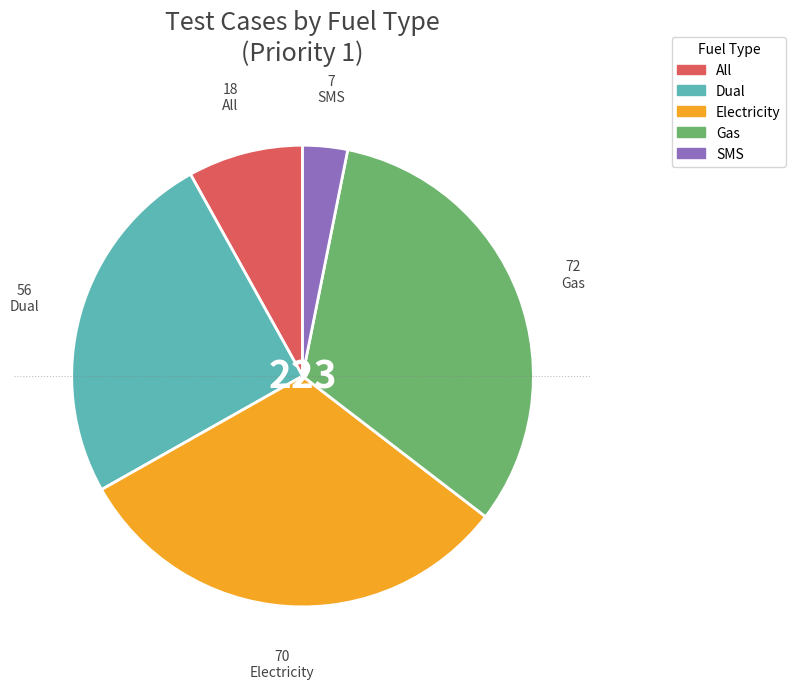

What is the largest slice in the pie chart?

Gas